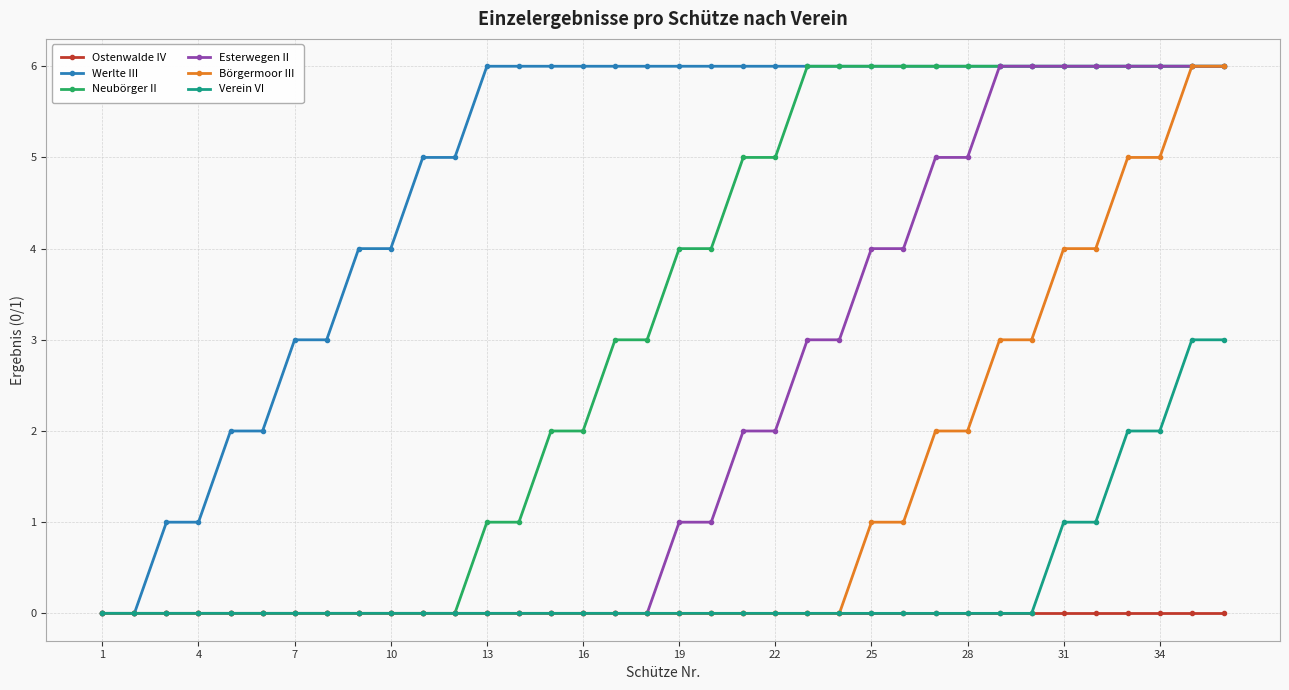

What is the value of the Börgermoor III point at the 35th from the left?

6